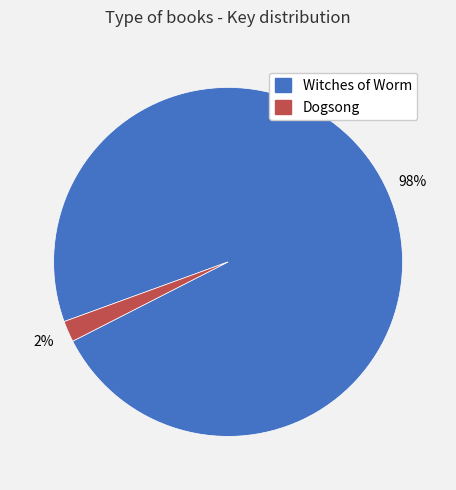

To the nearest percent, what is the combined percentage of Witches of Worm and Dogsong?

100%